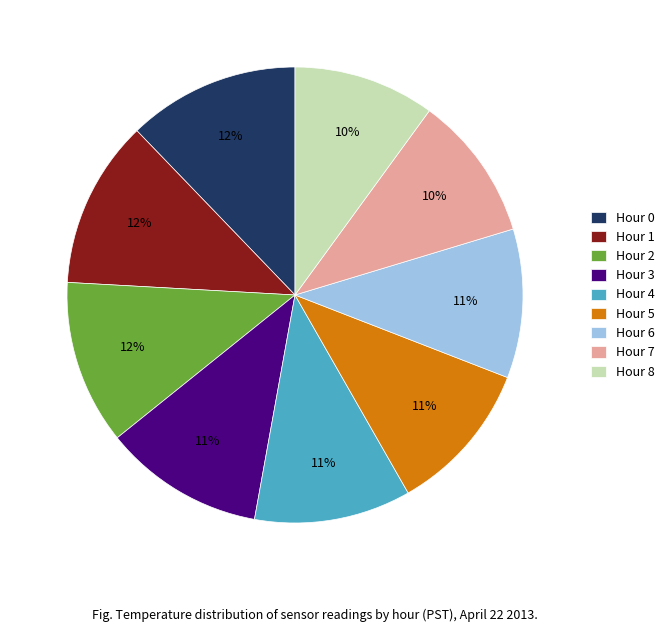

To the nearest percent, what percentage of the pie is Hour 7?

10%